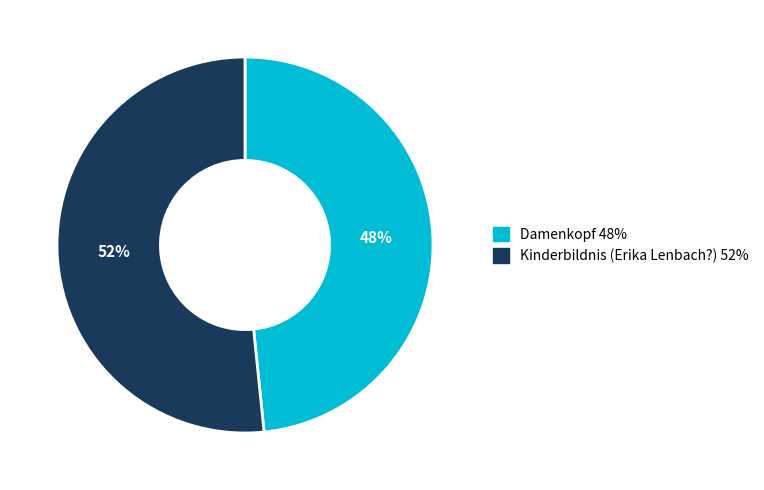

To the nearest percent, what portion does Damenkopf represent?

48%